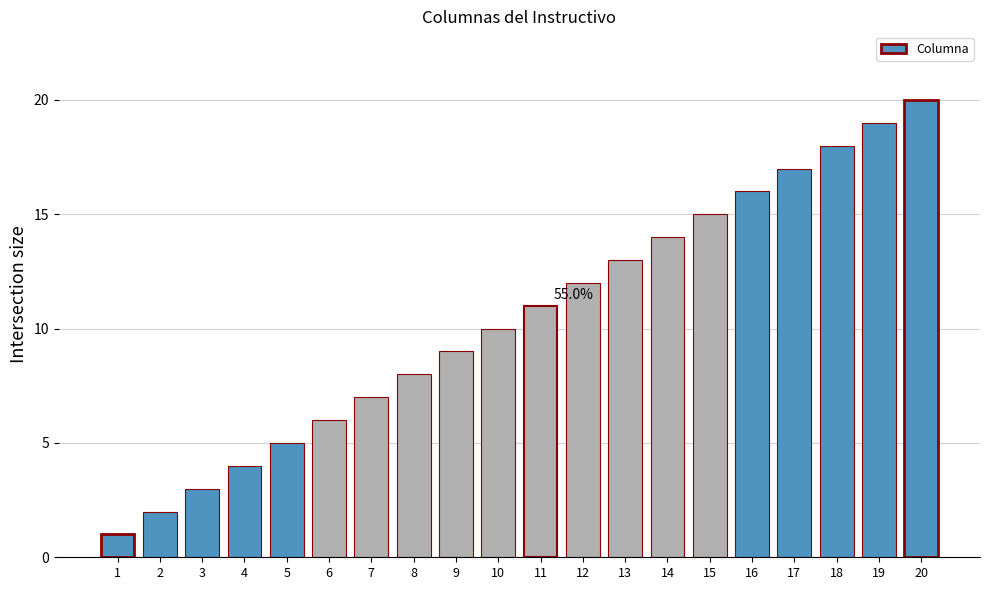

Reading right to left, what are all the values shown in this chart?

20	19	18	17	16	15	14	13	12	11	10	9	8	7	6	5	4	3	2	1